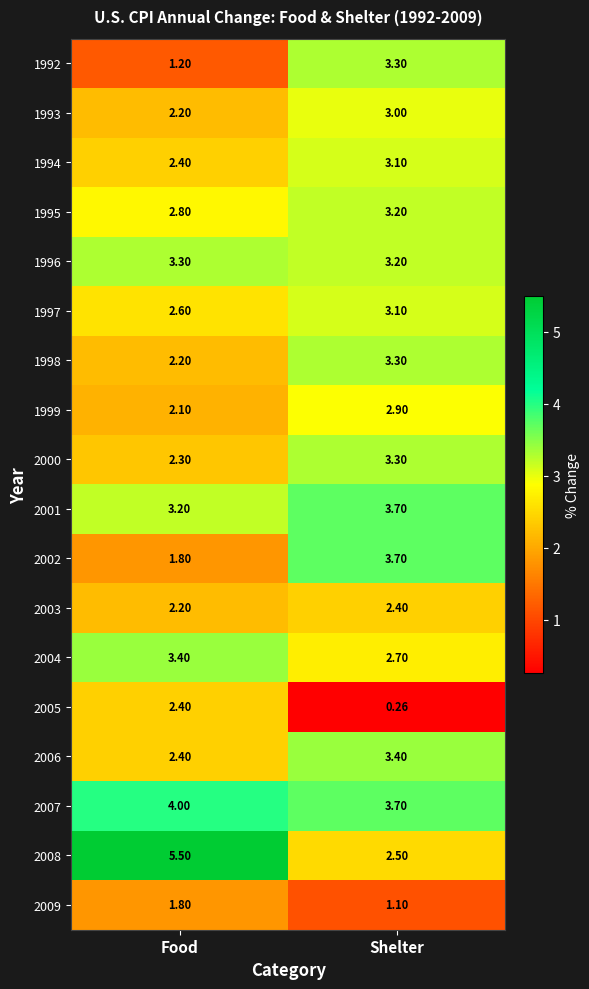

How many series are shown in this chart?

18